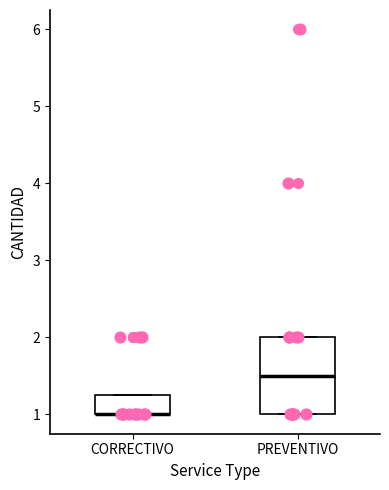

Reading left to right, read every box against the y-axis: the position of its median line, the range the box covers, and the ends of its whiskers. The values are not printed on the chart, so give them approximately, as read against the axis.

CORRECTIVO: median 1.0 (drawn on the box's lower edge), box 1.0 to 1.3, whiskers 1.0 to 1.3
PREVENTIVO: median 1.5, box 1.0 to 2.0, whiskers 1.0 to 2.0